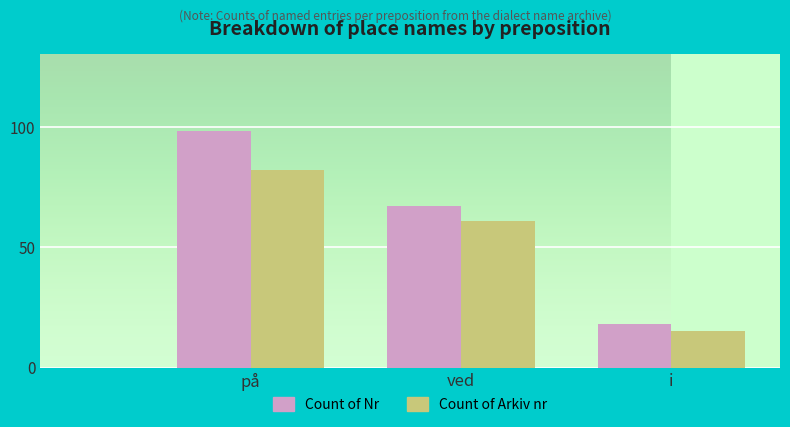

What is the minimum value for Count of Nr?

18